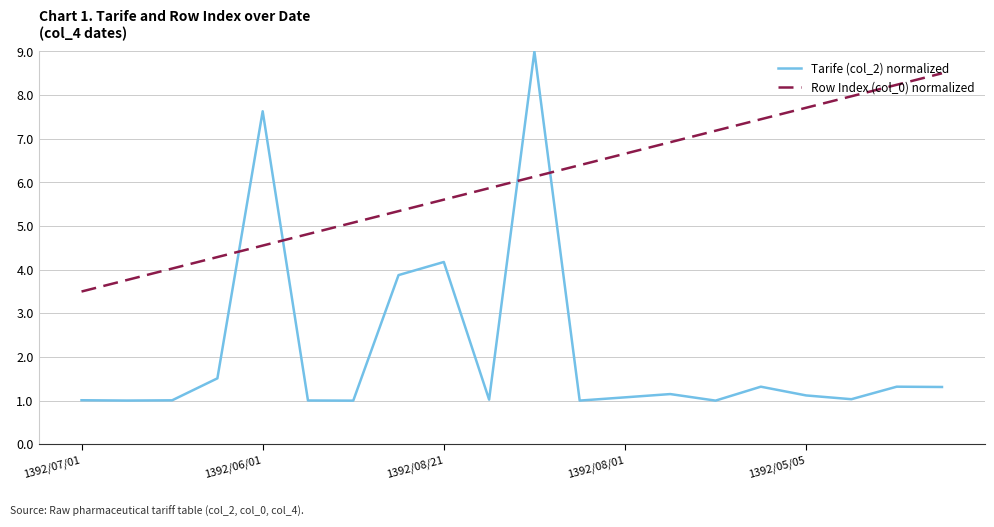

List the series in order of their peak value, lowest first.

Row Index (col_0) normalized, Tarife (col_2) normalized